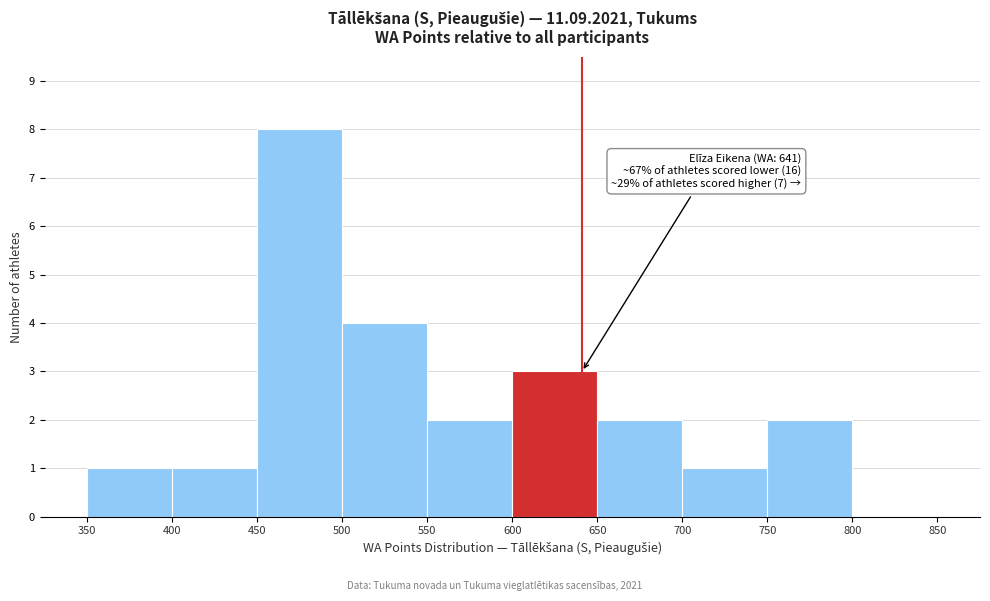

Over which range of the x-axis is the bar tallest?

450 to 500